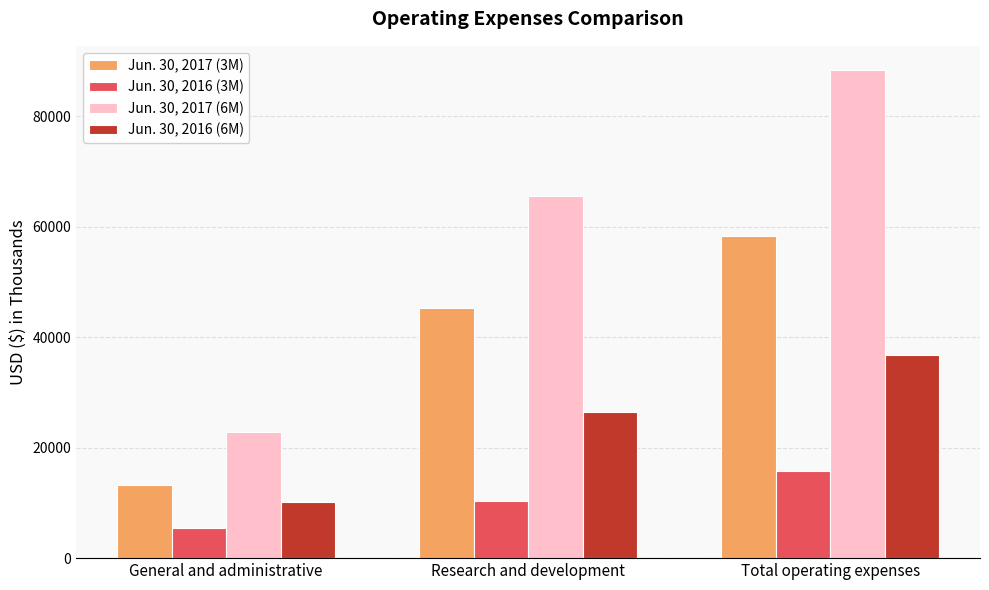

Reading left to right, transcribe all the data shown in this chart.

Jun. 30, 2017 (3M): General and administrative=13154	Research and development=45206	Total operating expenses=58360
Jun. 30, 2016 (3M): General and administrative=5418	Research and development=10380	Total operating expenses=15798
Jun. 30, 2017 (6M): General and administrative=22803	Research and development=65521	Total operating expenses=88324
Jun. 30, 2016 (6M): General and administrative=10242	Research and development=26445	Total operating expenses=36687